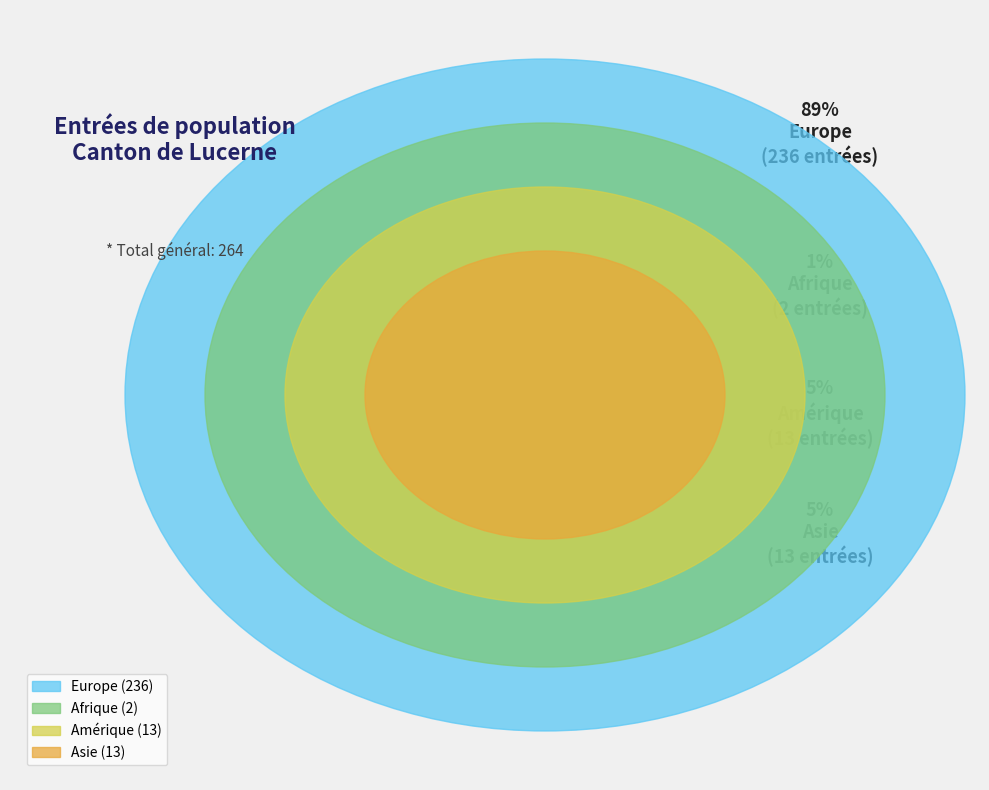

What is the total percentage of Amérique and Afrique?

5.7%